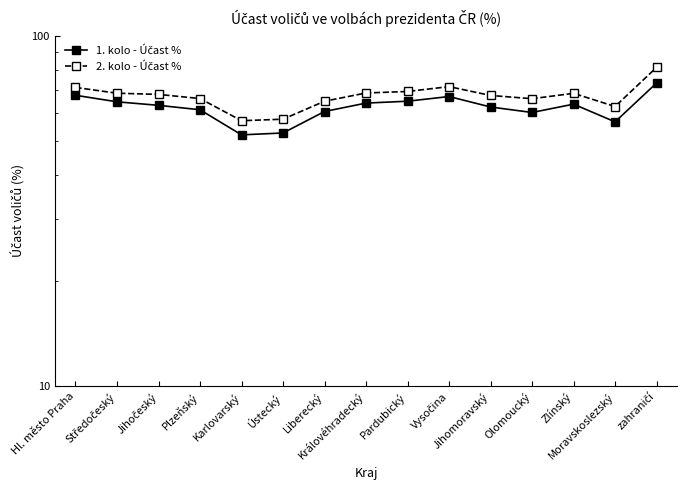

At which category is the sum across all series the highest?

zahraničí